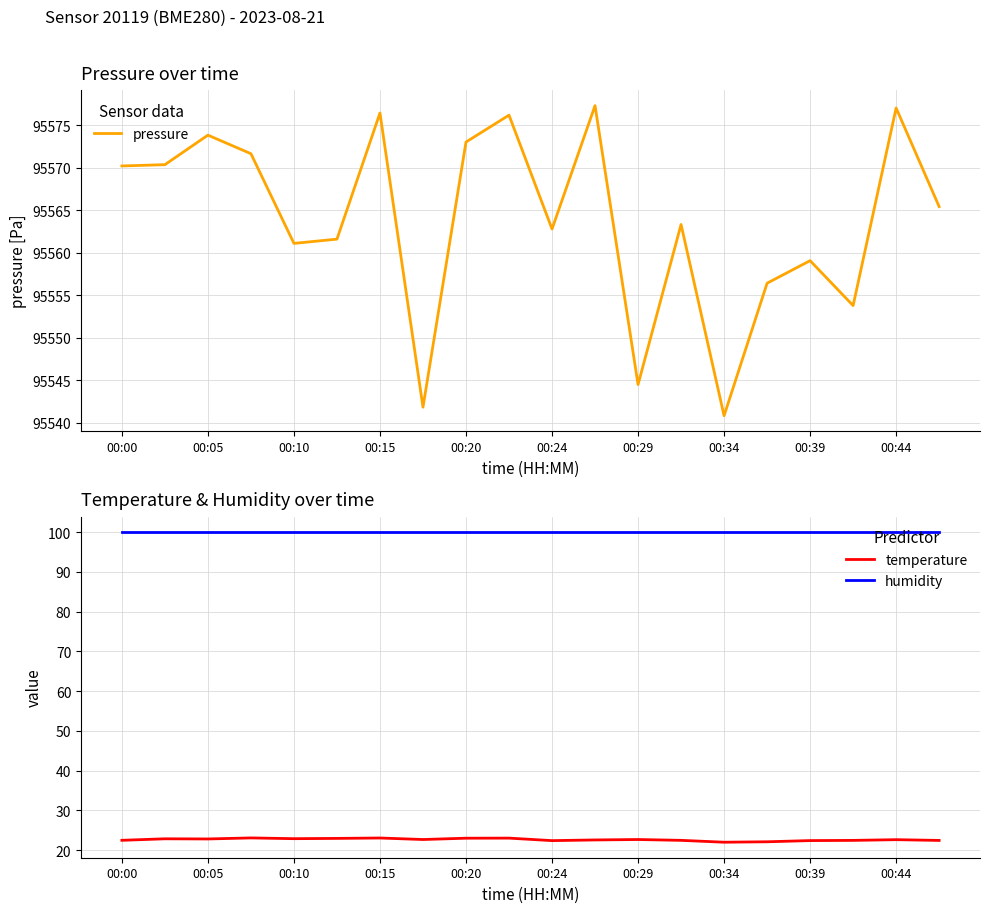

At which category does the chart reach its peak across all series?

11